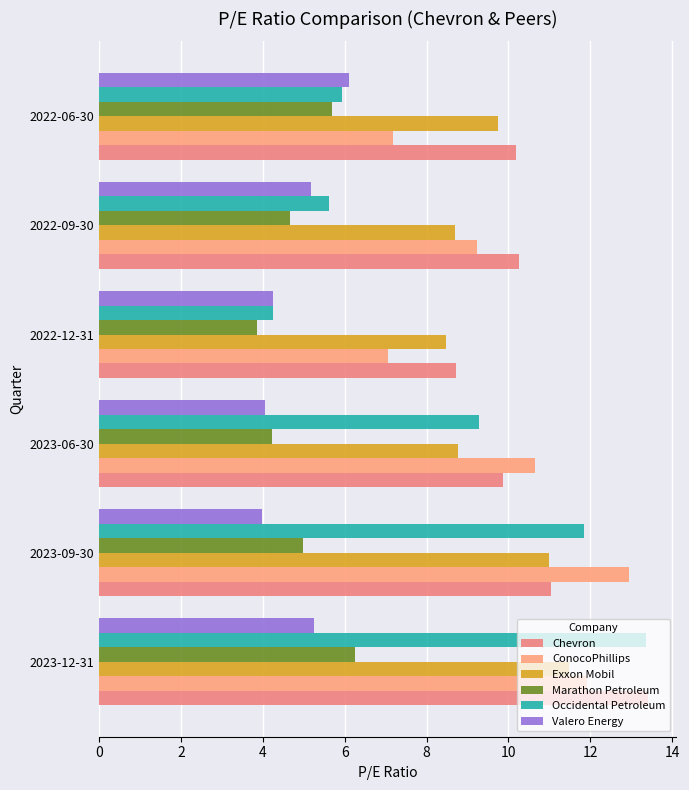

What is the maximum value for ConocoPhillips?

12.9